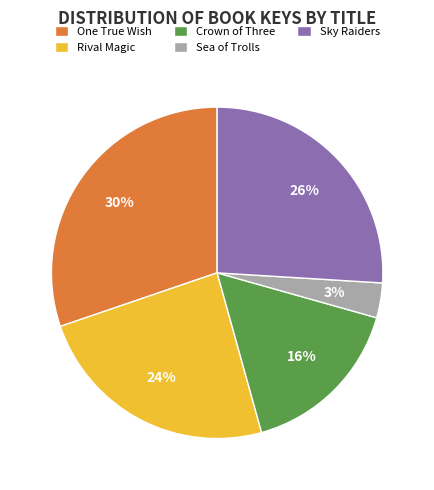

Between Sea of Trolls and One True Wish, which is larger?

One True Wish